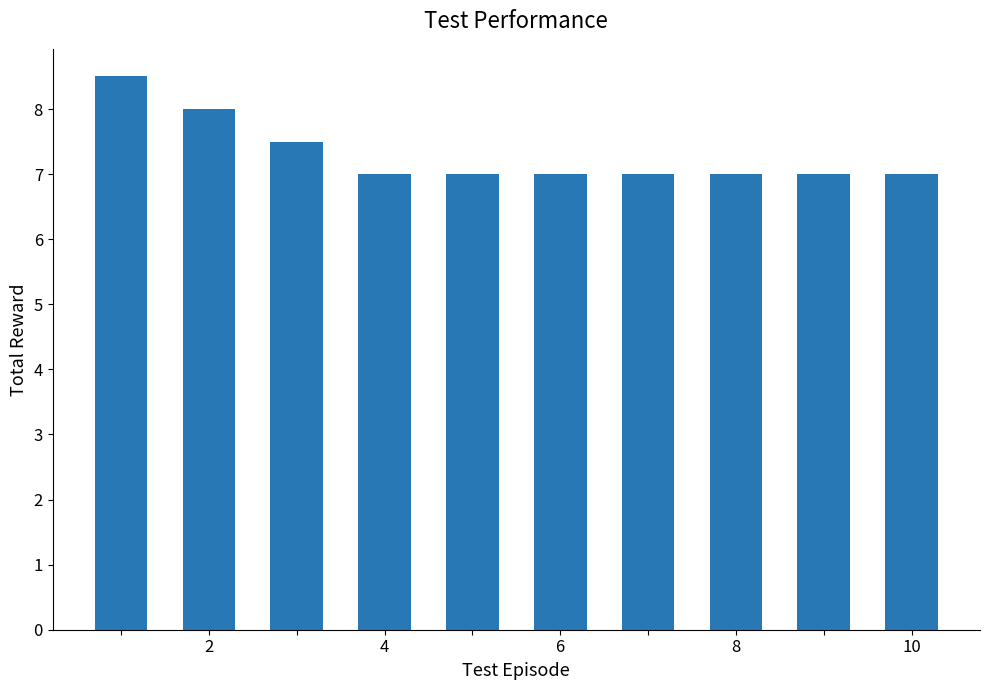

What is the value of the 8th bar from the left?

7.0